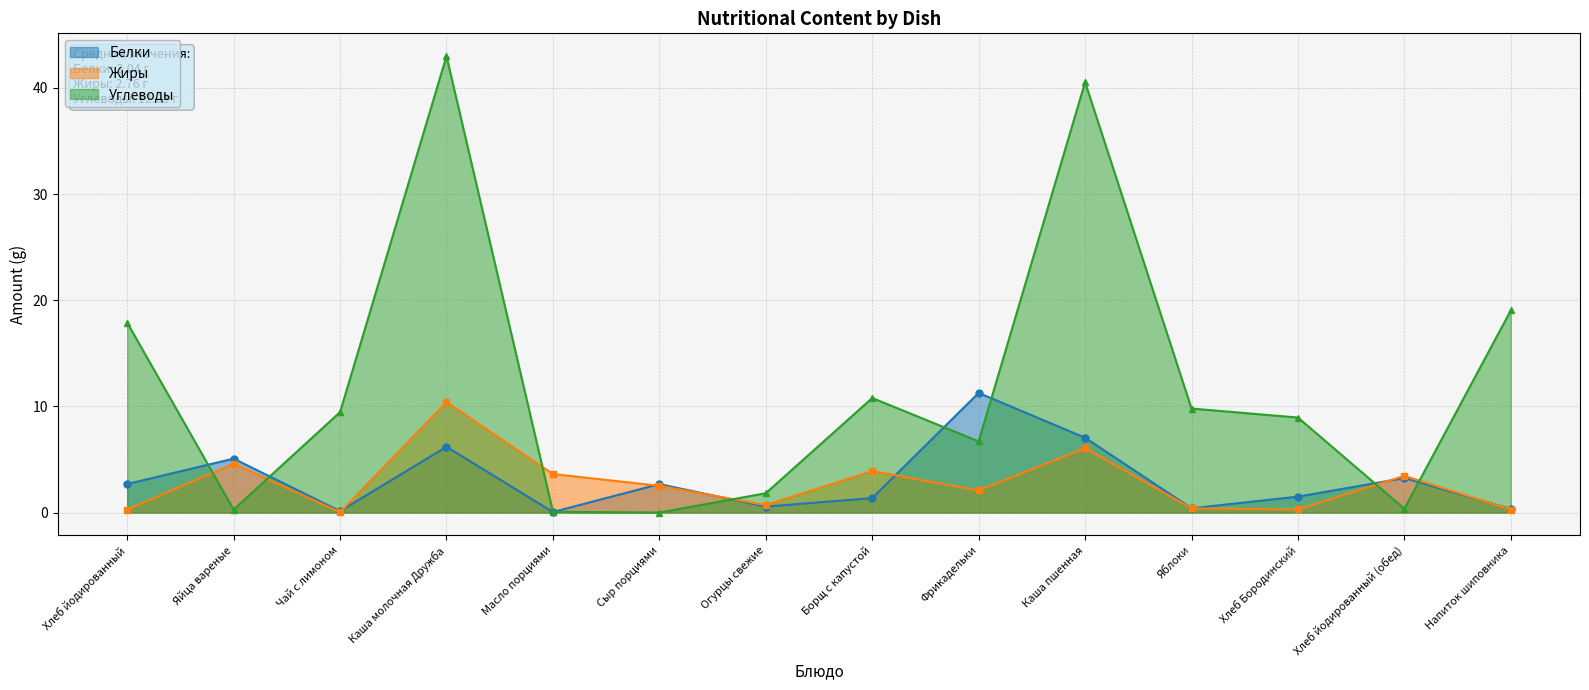

How many data points in Жиры are less than 2?

6